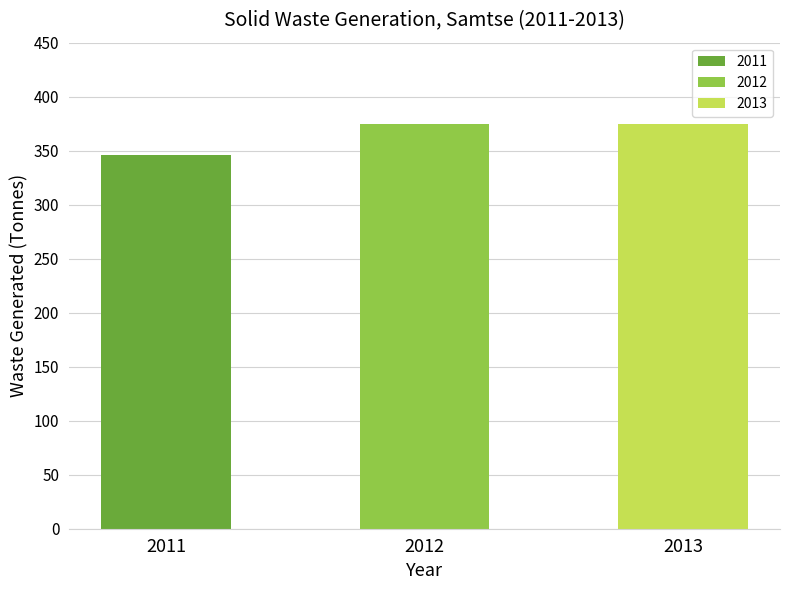

Reading left to right, transcribe all the data shown in this chart.

2011=345.6	2012=374.4	2013=375.0